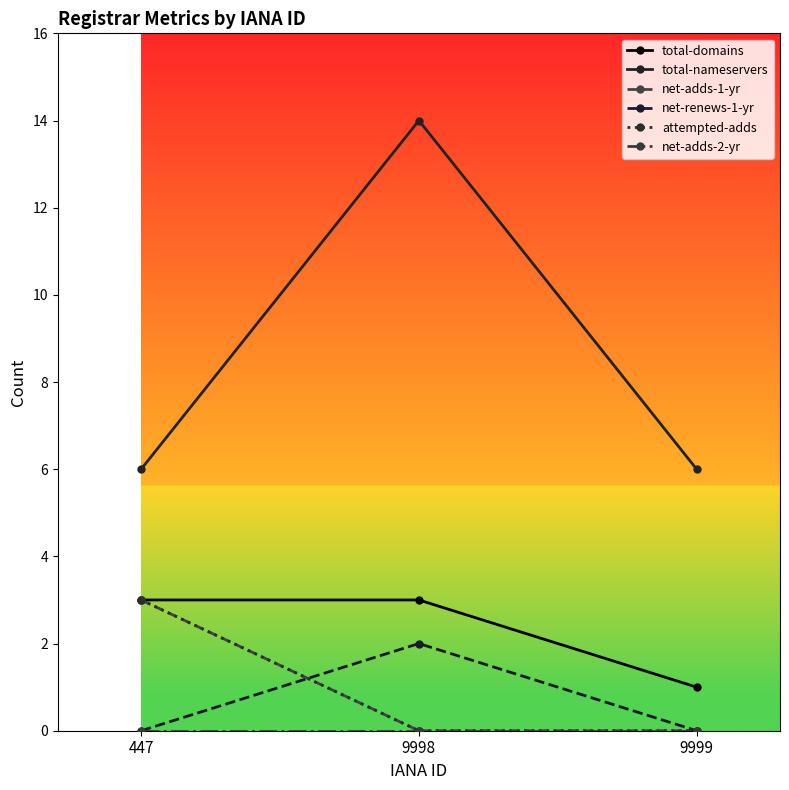

What is the sum of the total-domains values at 9998 and 9999?

4